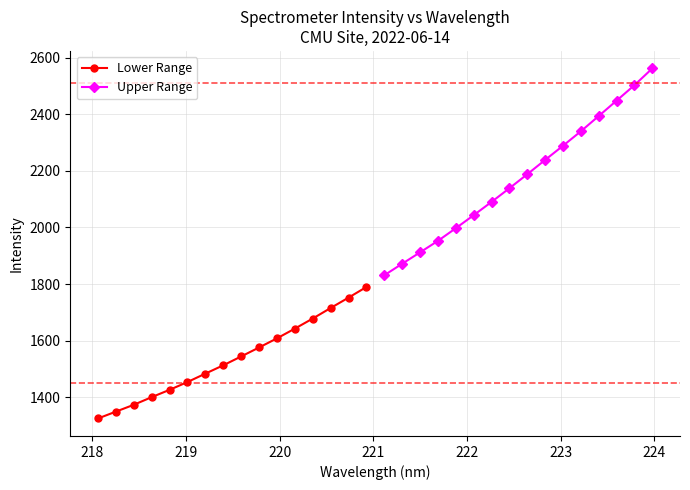

Reading left to right, list all the values displayed in this chart.

Lower Range: 1325.4	1349.6	1373.8	1400.8	1426.6	1454.2	1483.8	1513.2	1544.4	1576.1	1608.4	1642.7	1678.3	1715.5	1752.1	1789.7
Upper Range: 1831.1	1871.8	1912.0	1952.6	1997.2	2043.3	2090.1	2138.4	2187.9	2238.5	2288.5	2339.6	2393.6	2447.9	2502.4	2561.6